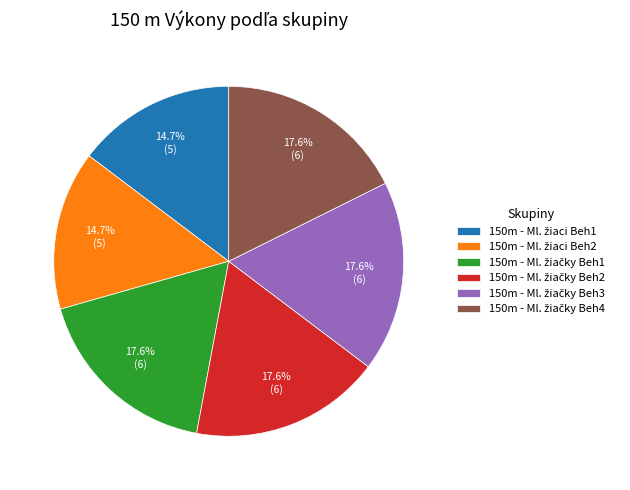

Is there a majority slice in this chart?

No